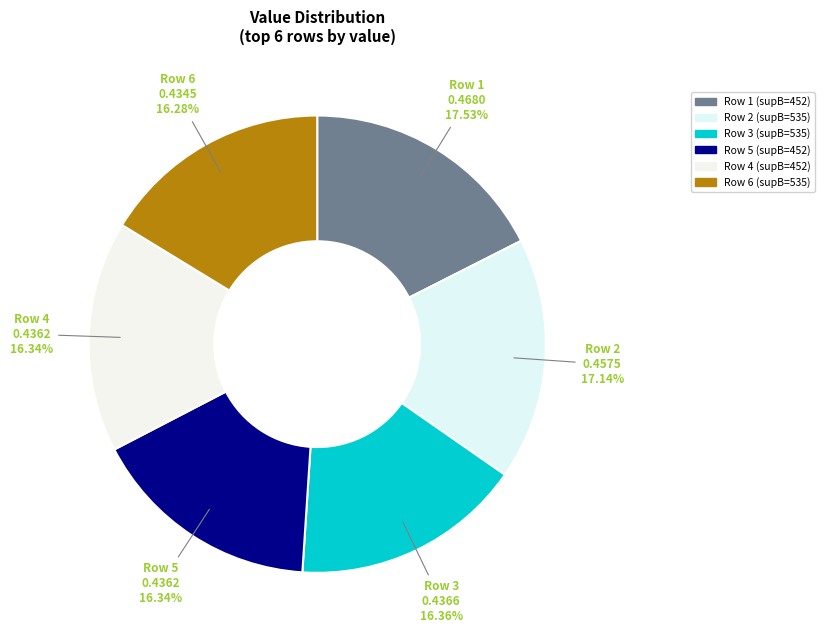

What is the largest slice in the pie chart?

452